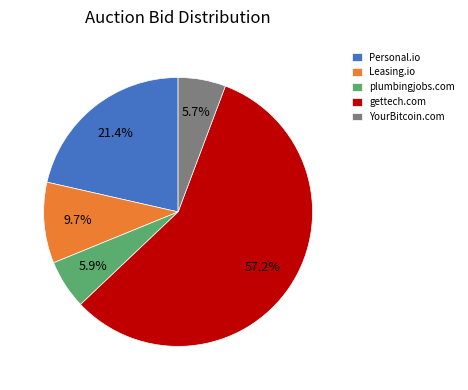

To the nearest percent, what is the combined percentage of Leasing.io and gettech.com?

67%